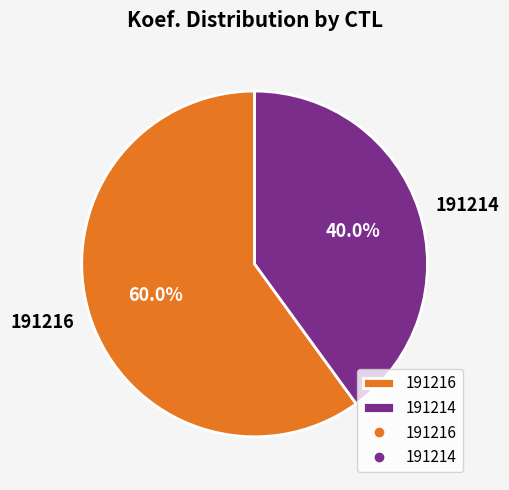

Is the sum of 191214 and 191216 greater than half?

Yes